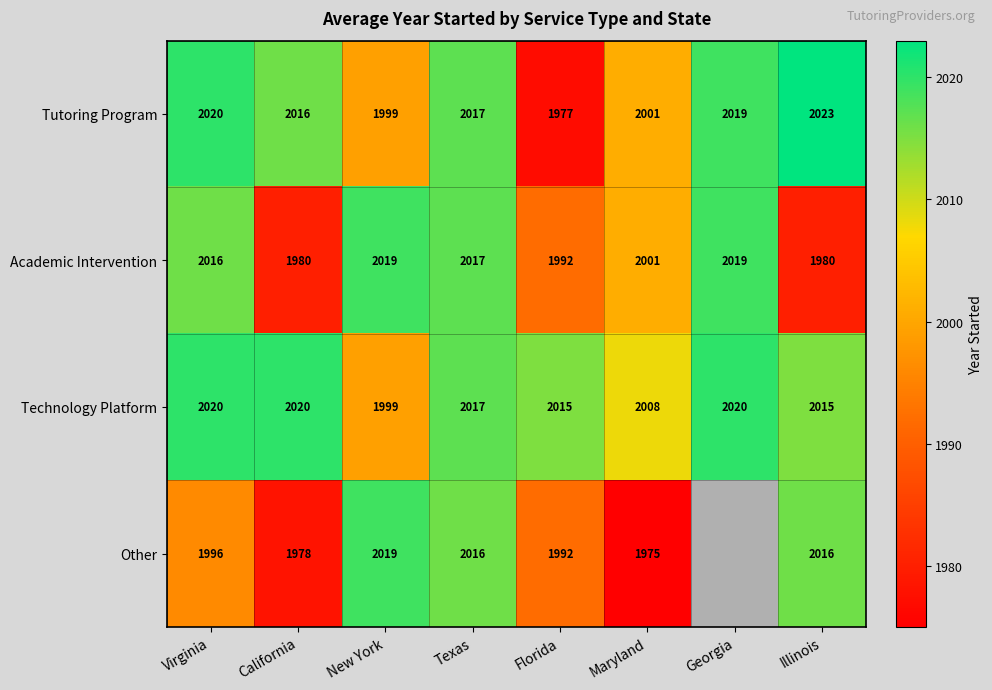

Is it true that Technology Platform equals 3488.2 at New York?

False